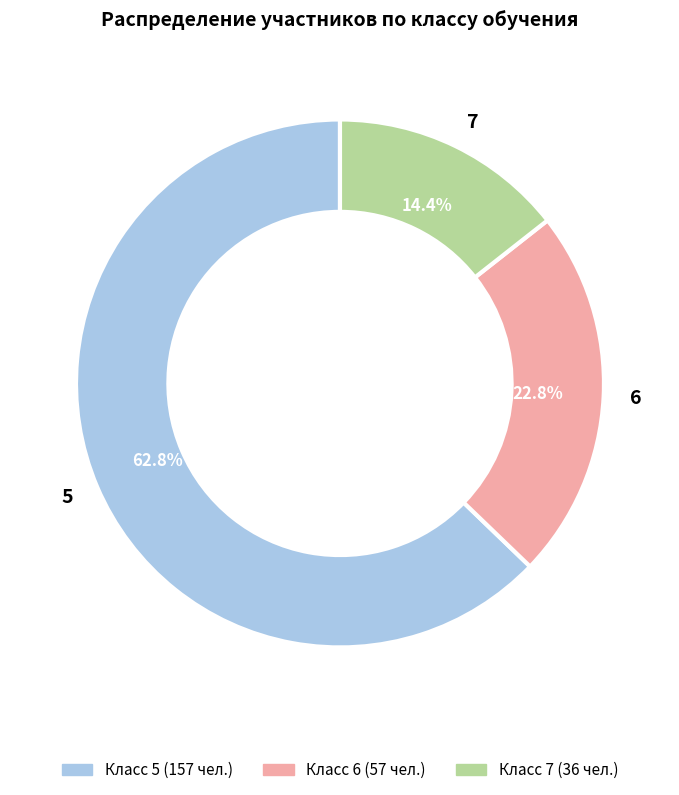

What is the ratio of the value at 7 to the value at 6?

0.6